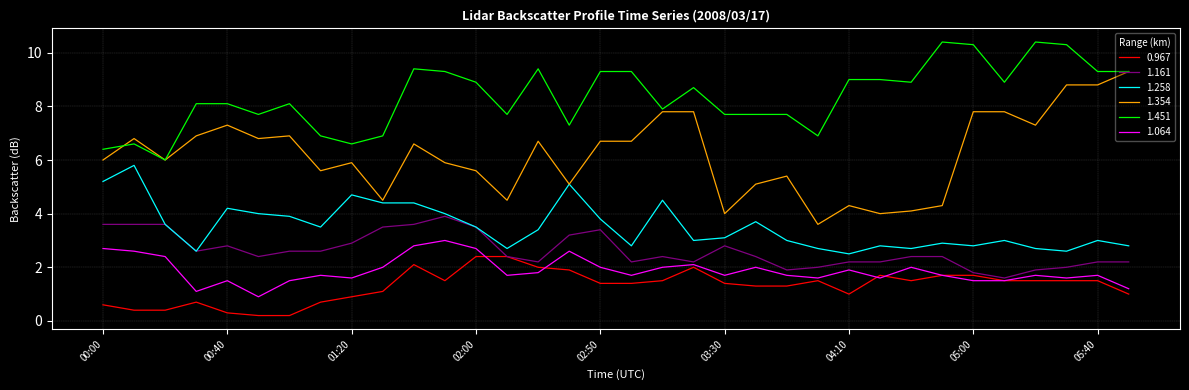

What is the greatest value displayed?

10.4